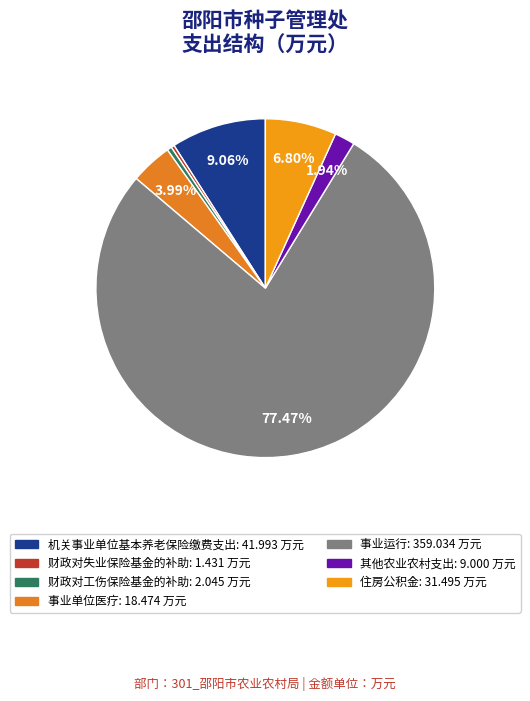

How many segments does this pie chart have?

7